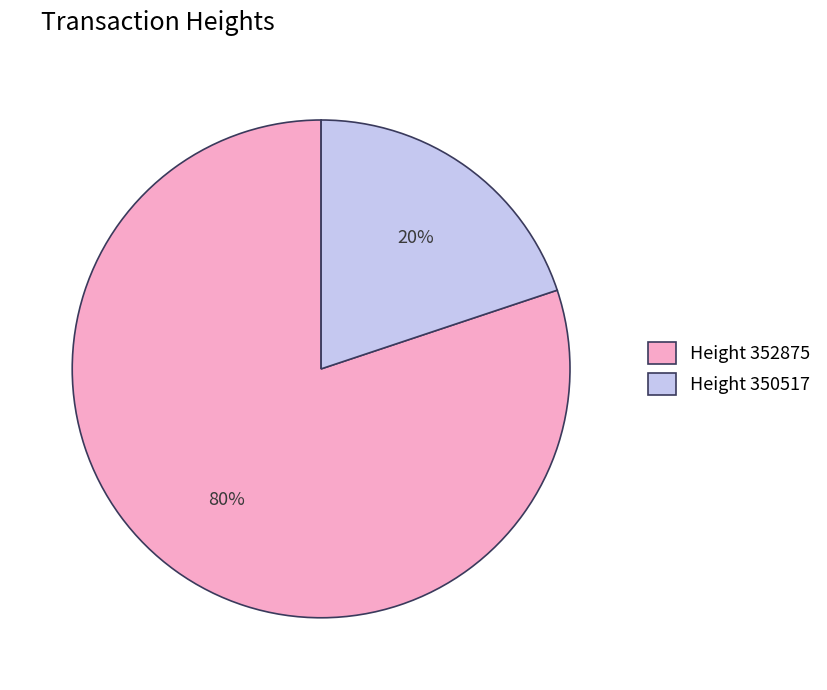

To the nearest percent, what is the average slice percentage?

50%